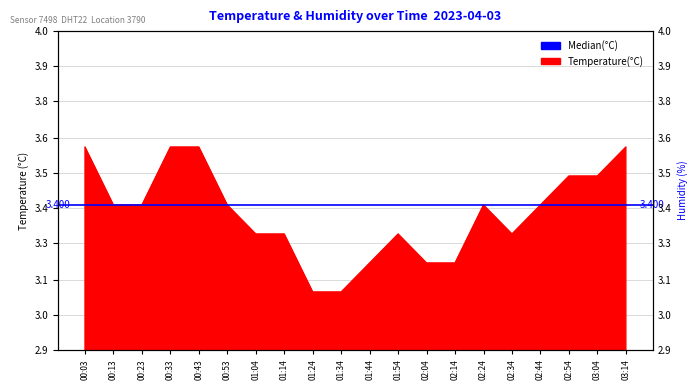

The chart shows a value of 3.6 at 00:43. True or false?

True